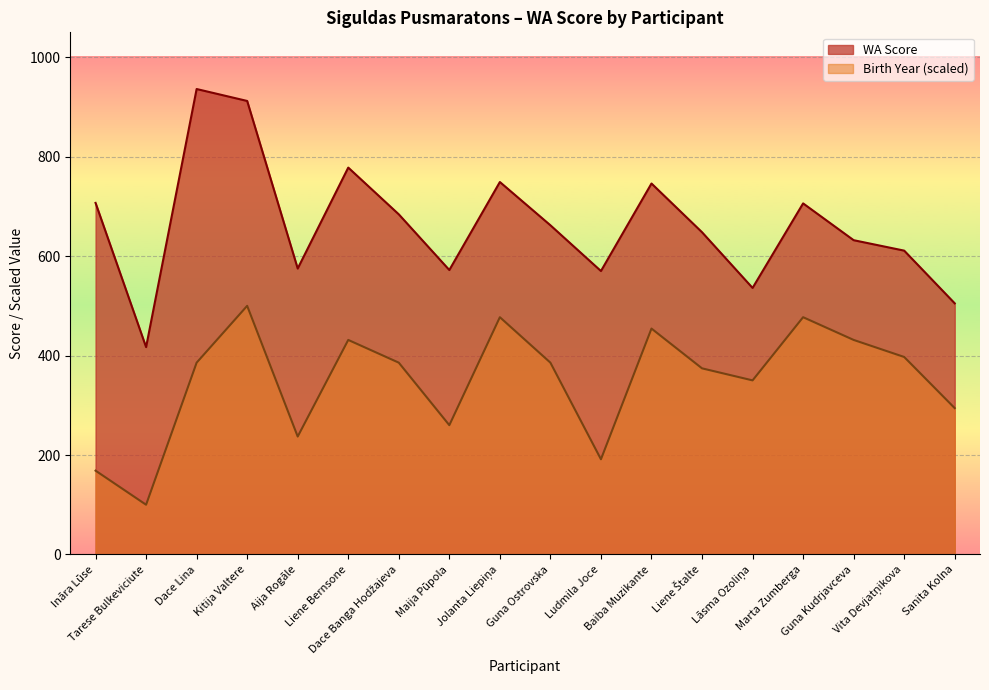

The value at Dace Lina is 936. True or false?

True